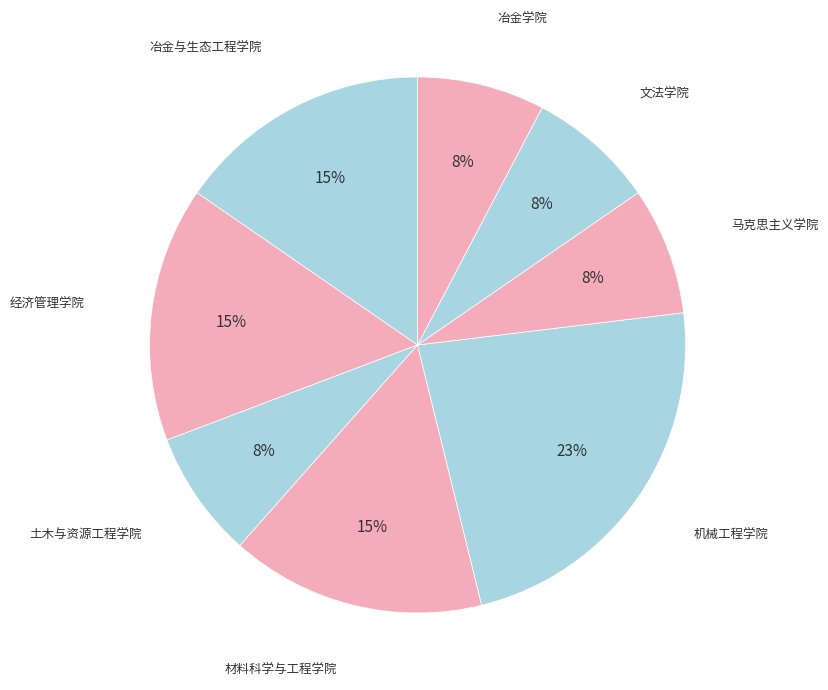

Which category has the smallest portion of the pie?

土木与资源工程学院